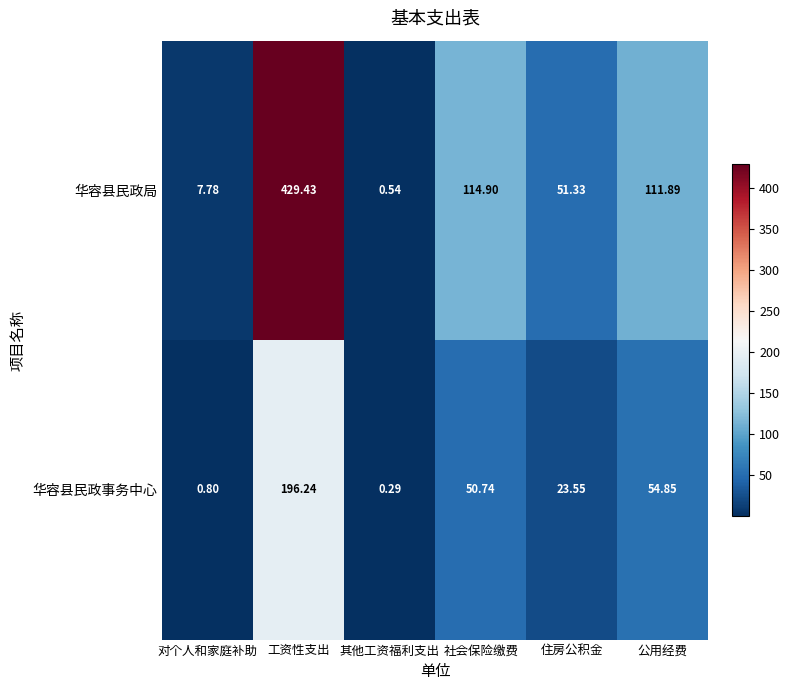

List the series in order of their peak value, lowest first.

华容县民政事务中心, 华容县民政局